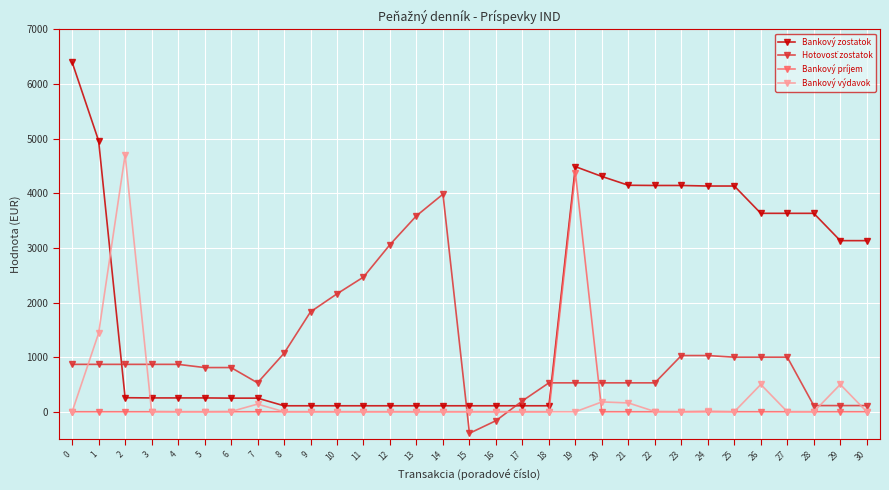

What is the value of the Bankový zostatok point at the 28th from the left?

3633.2